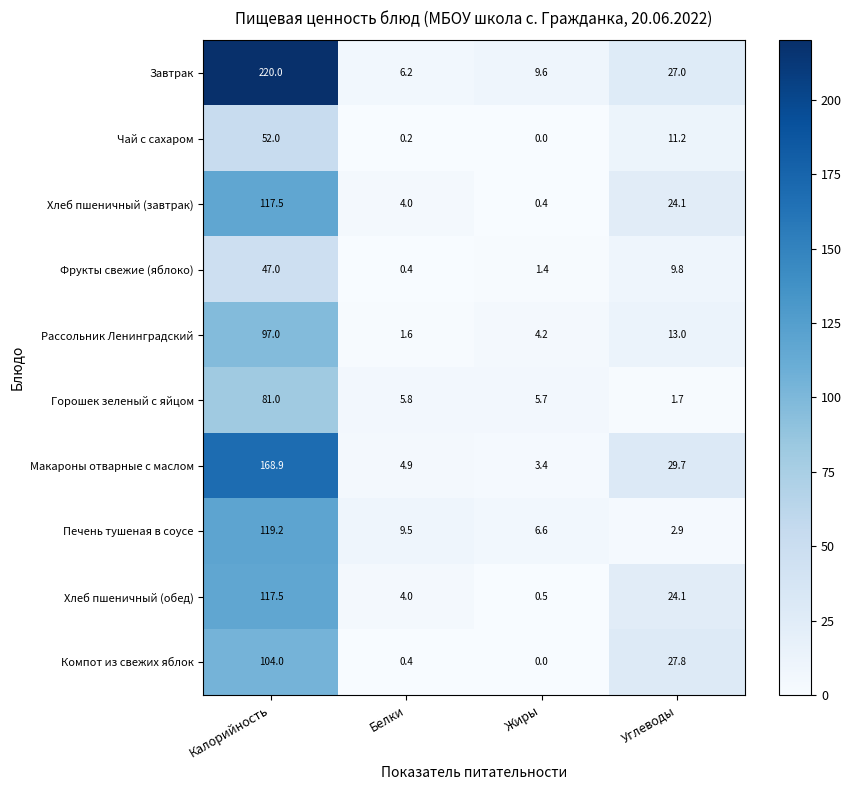

What is the difference between the Завтрак values at Жиры and Углеводы?

17.4